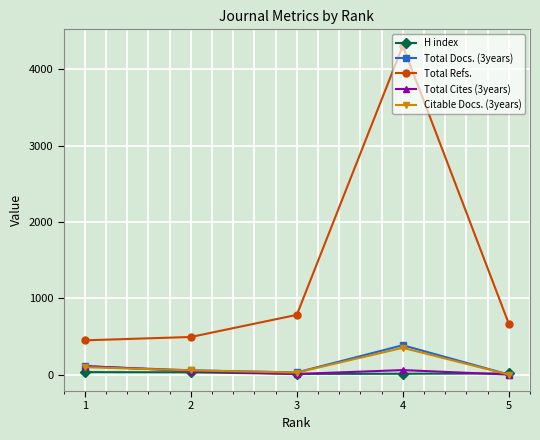

The Citable Docs. (3years) series shows 94 at 4. True or false?

False